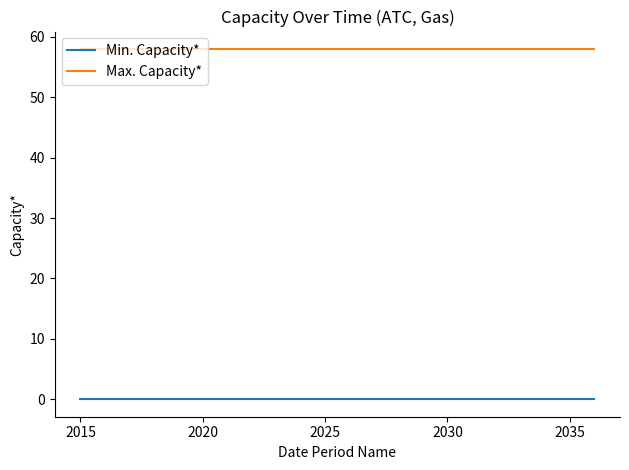

True or false: Min. Capacity* and Max. Capacity* intersect in this chart.

False